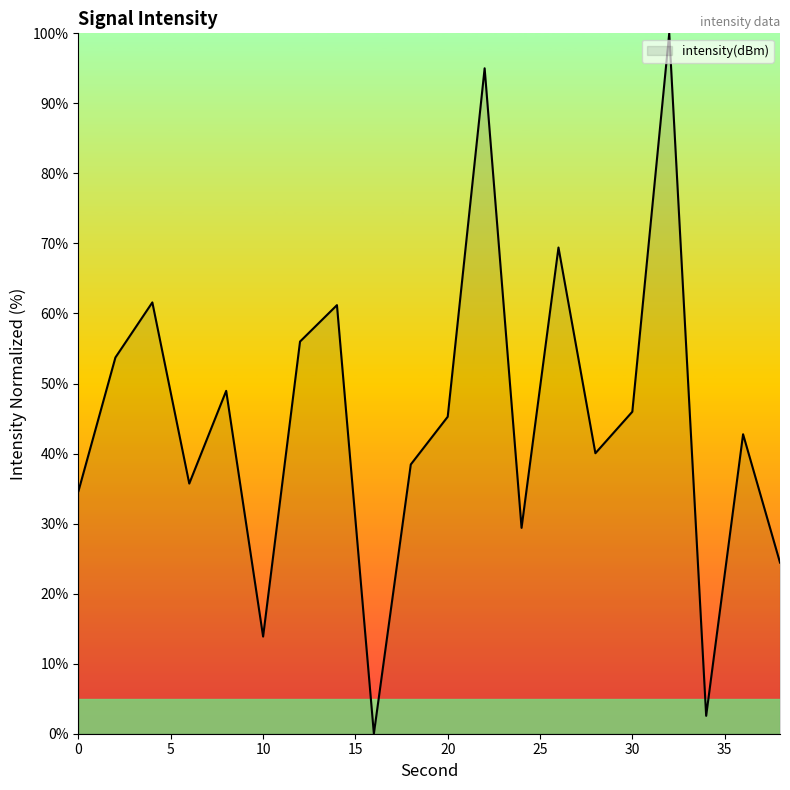

What is the maximum value shown in the chart?

100.0